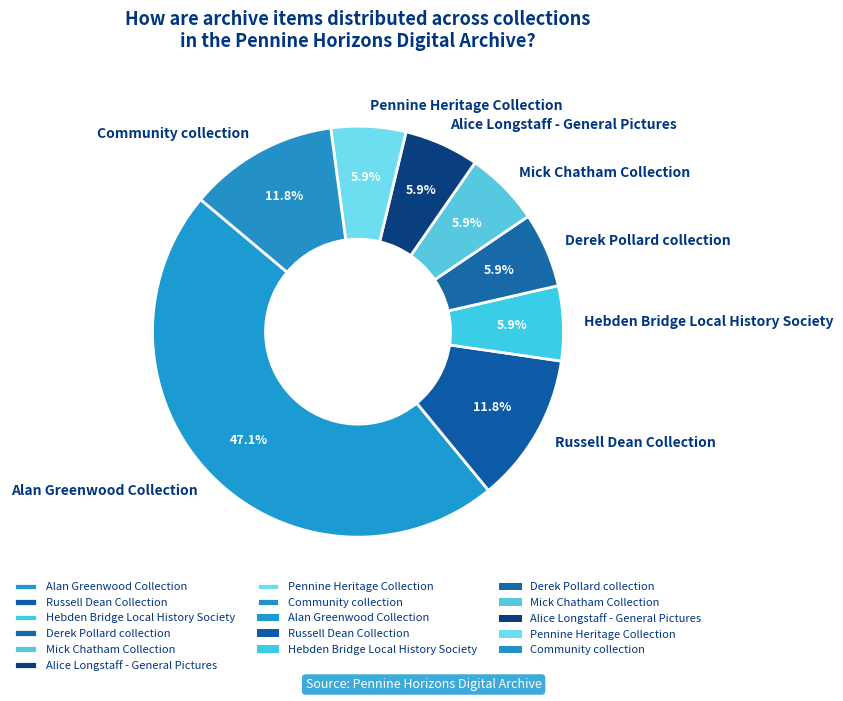

How many slices are in this pie chart?

8